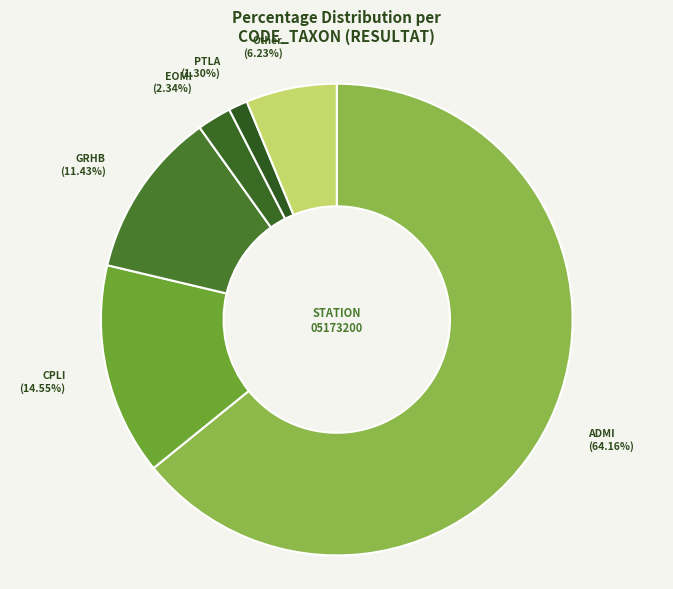

What is the largest slice in the pie chart?

ADMI (64.16%)